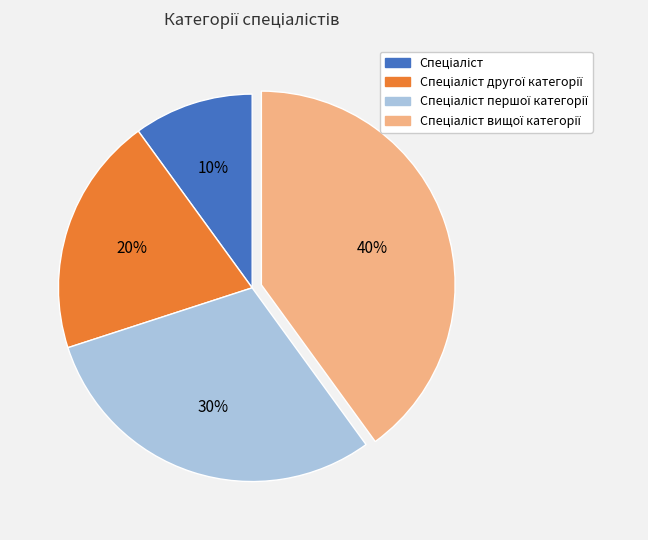

Is there a majority slice in this chart?

No